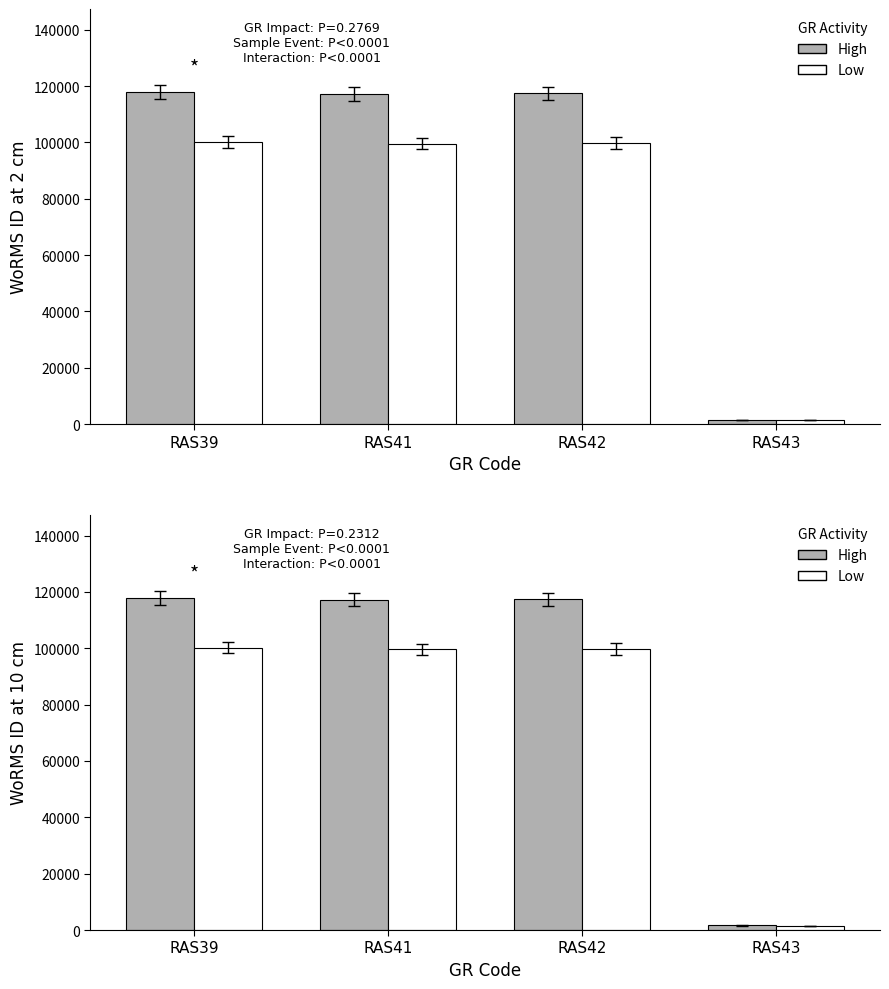

Reading left to right, list all the values displayed in this chart.

High: 117888.0	117195.0	117388.0	1613.0
Low: 100204.8	99615.8	99779.8	1371.0